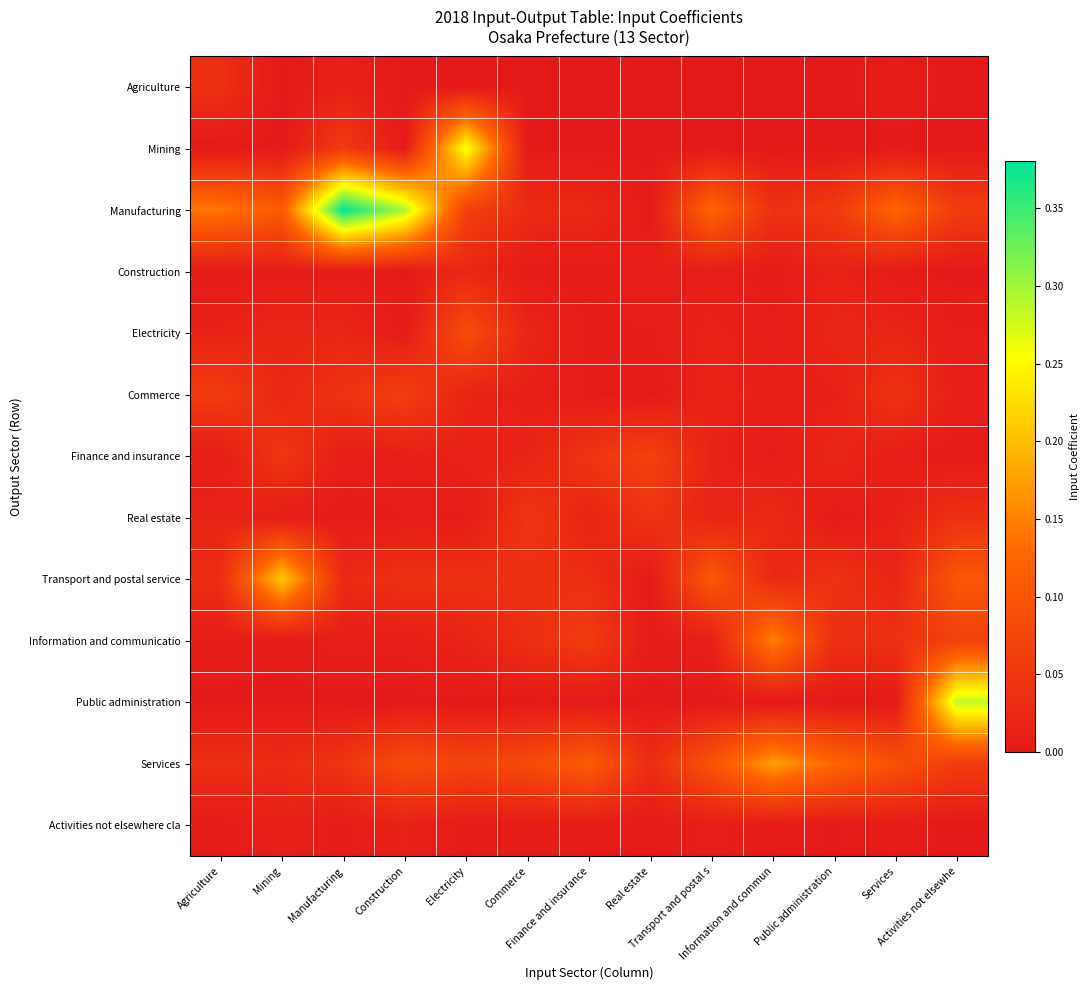

At how many categories does at least one series exceed 0?

13